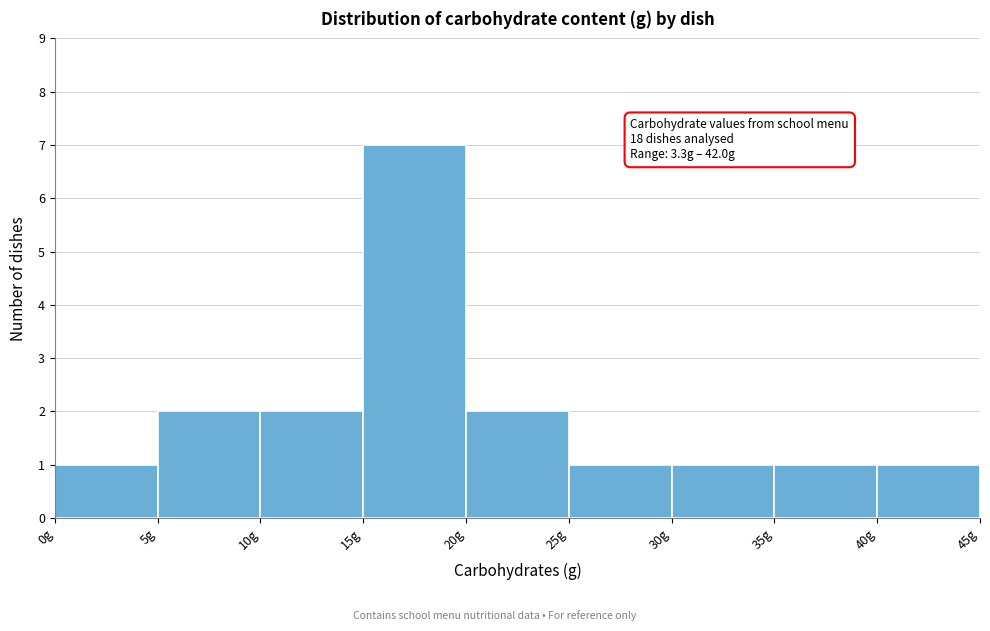

Which range on the x-axis has the tallest bar?

15 to 20